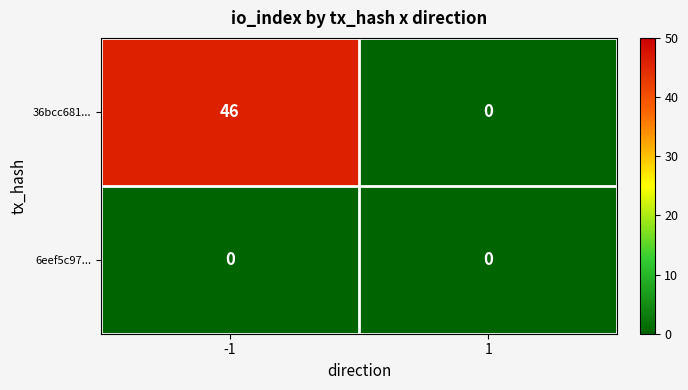

Which series has the widest spread of values?

36bcc681...